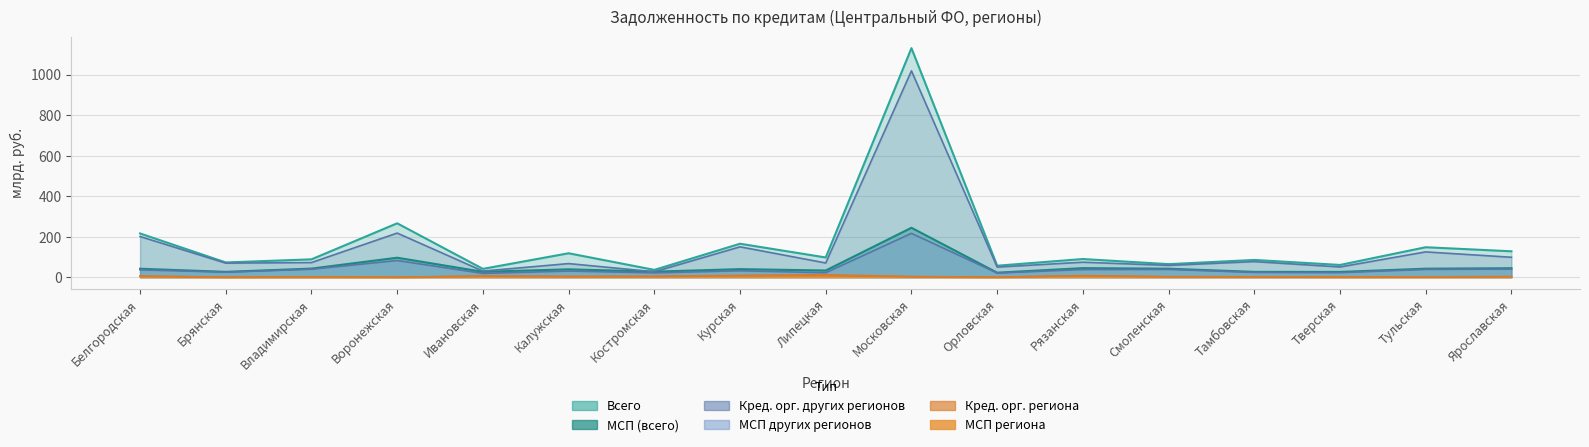

What is the maximum value shown in the chart?

1130.5